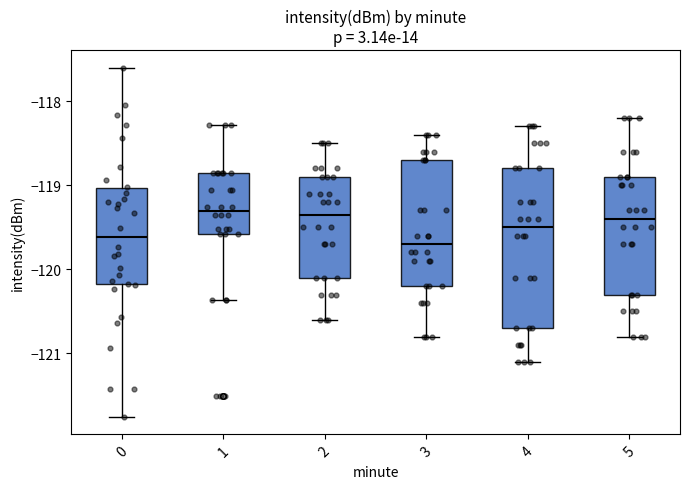

Reading left to right, transcribe this box plot: for each box, give where its median line is, the range the box spans, and where its two whiskers end, as read against the y-axis. The values are not printed on the chart, so give them approximately, as read against the axis.

0: median -119.6, box -120.2 to -119.0, whiskers -121.8 to -117.6
1: median -119.3, box -119.6 to -118.9, whiskers -120.4 to -118.3
2: median -119.3, box -120.1 to -118.9, whiskers -120.6 to -118.5
3: median -119.7, box -120.2 to -118.7, whiskers -120.8 to -118.4
4: median -119.5, box -120.7 to -118.8, whiskers -121.1 to -118.3
5: median -119.4, box -120.3 to -118.9, whiskers -120.8 to -118.2